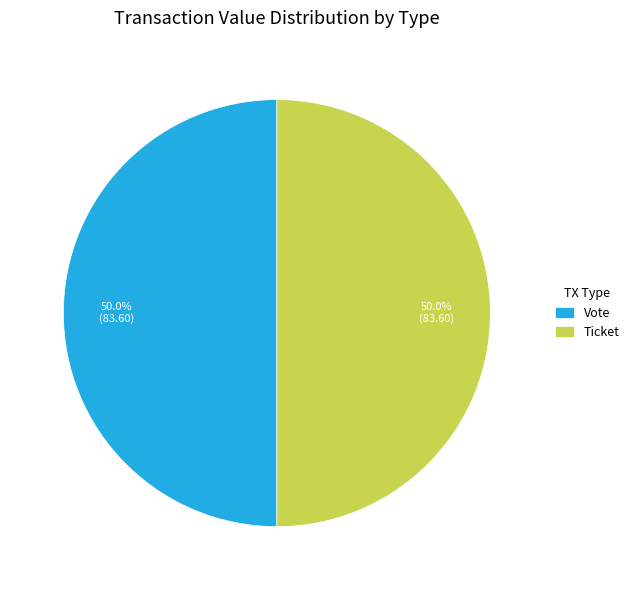

Count the number of slices in the pie.

2